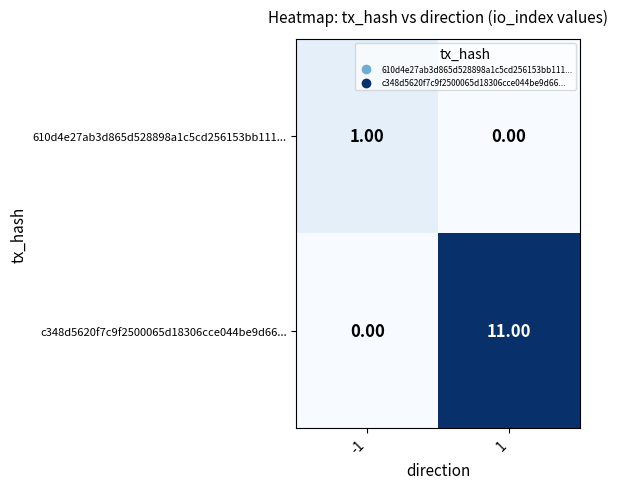

Count the number of categories in the chart.

2